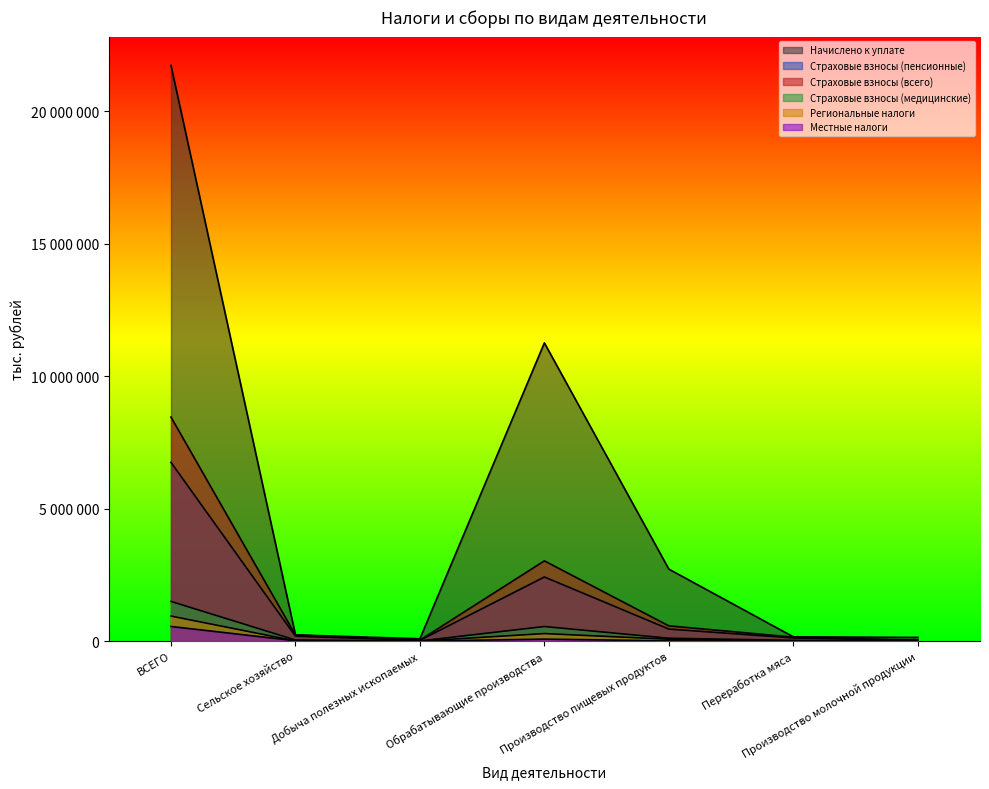

True or false: Страховые взносы (всего) and Начислено к уплате intersect in this chart.

False